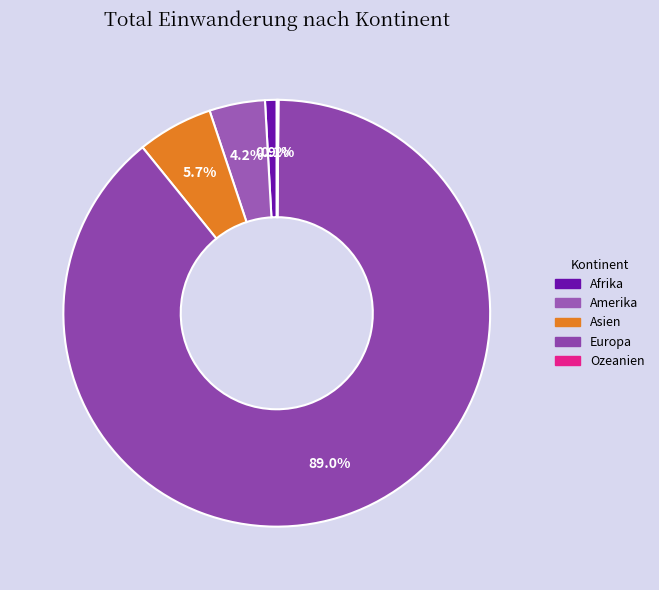

To the nearest percent, what percentage of the pie is Asien?

6%